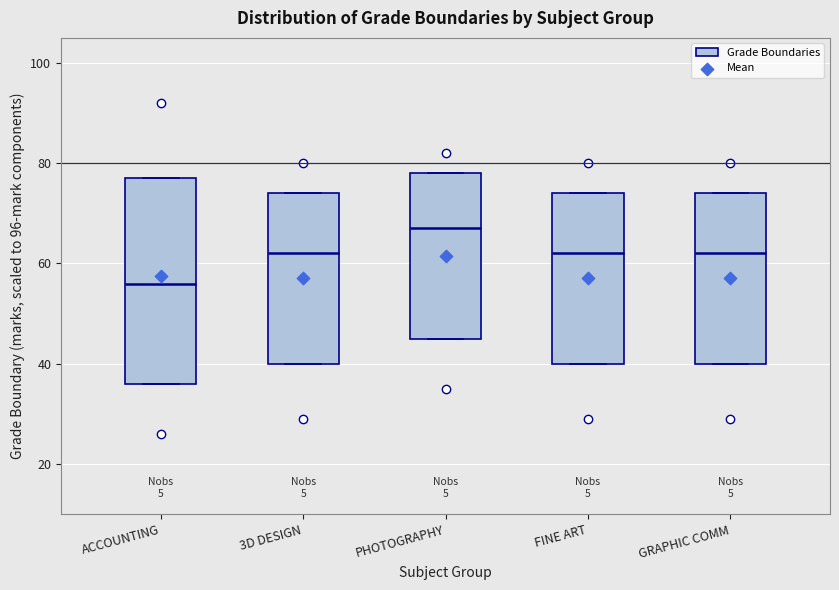

Comparing the boxes themselves (not the whiskers), which one is the tallest?

ACCOUNTING